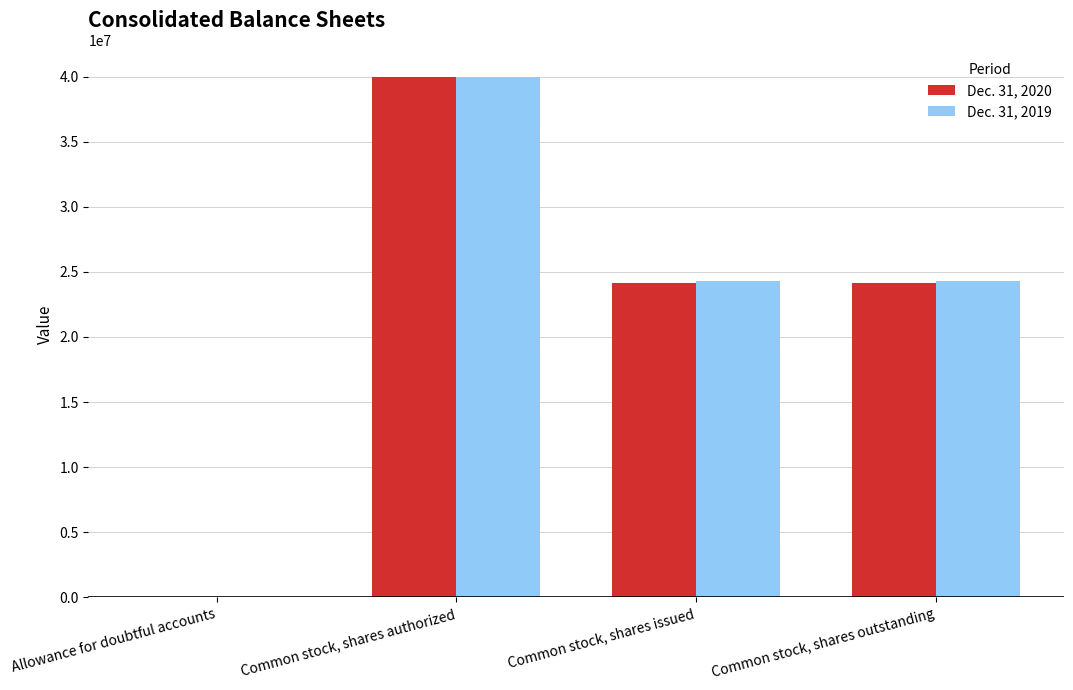

At which category is the sum across all series the highest?

Common stock, shares authorized